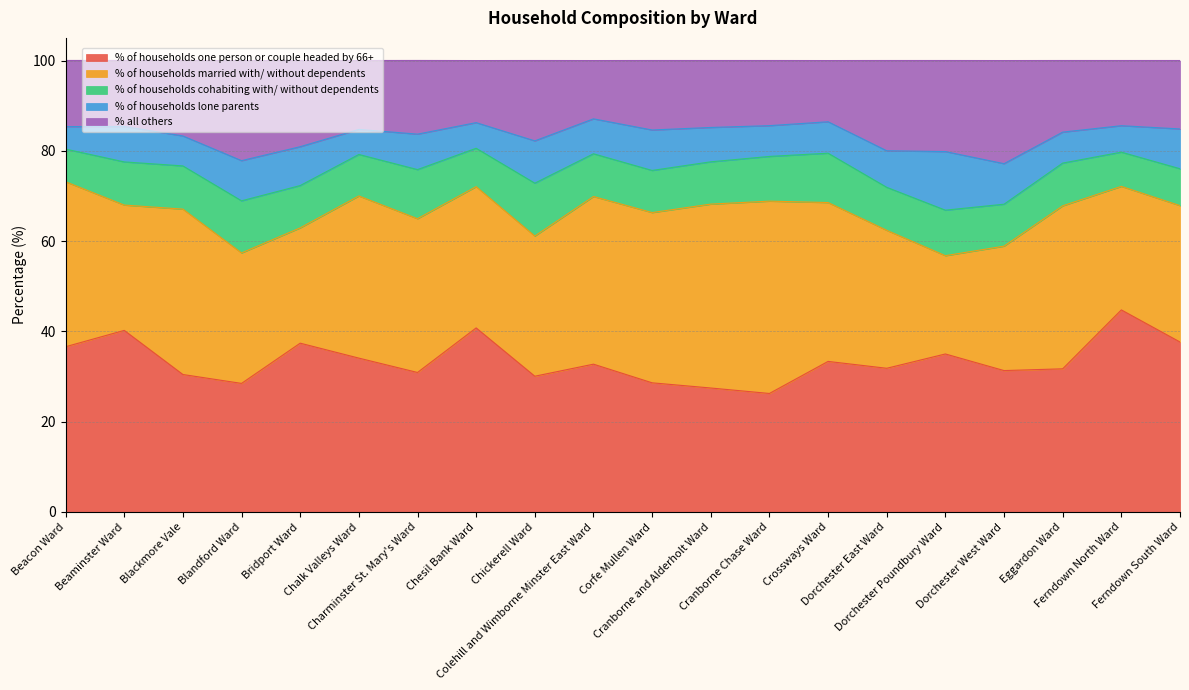

What is the value of the % all others point at the 5th from the left?

19.1